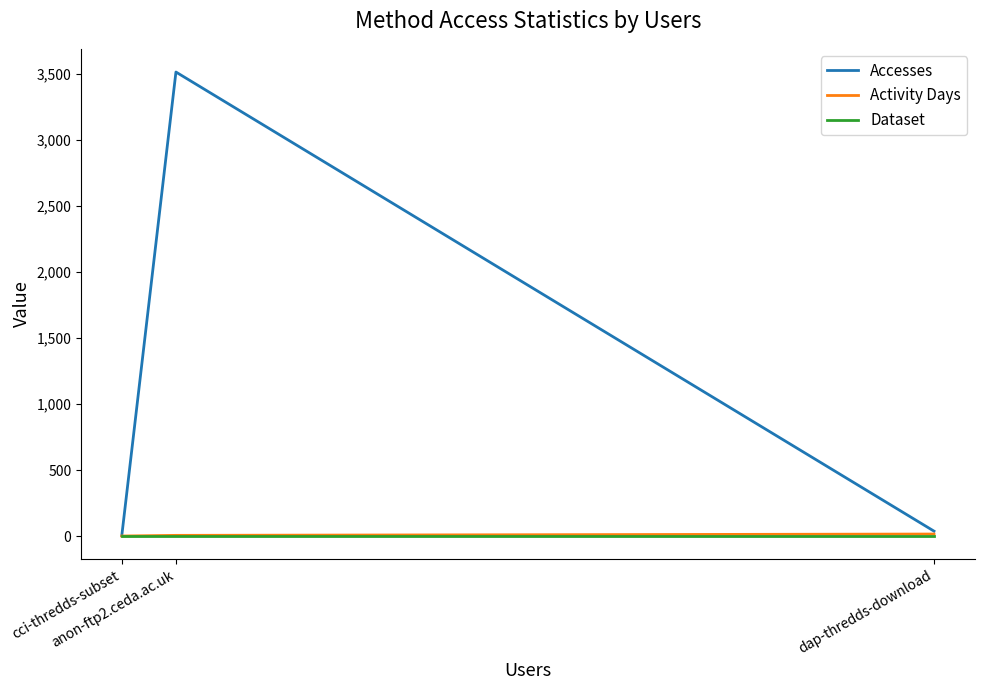

What are all the series names shown in the legend?

Accesses, Activity Days, Dataset